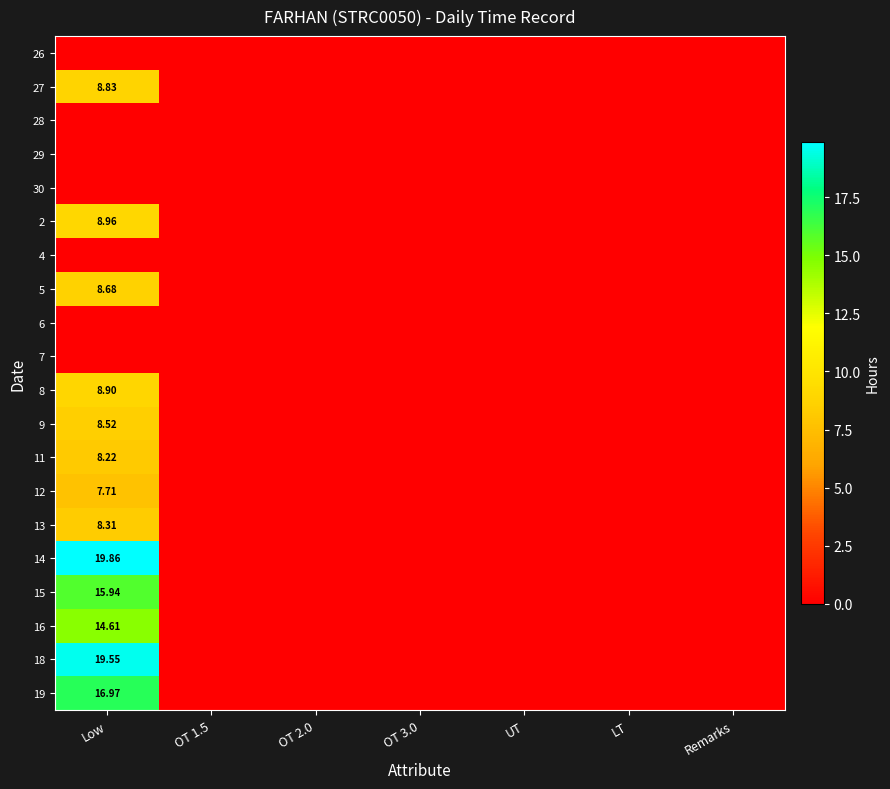

How many values in 12 are above zero?

1